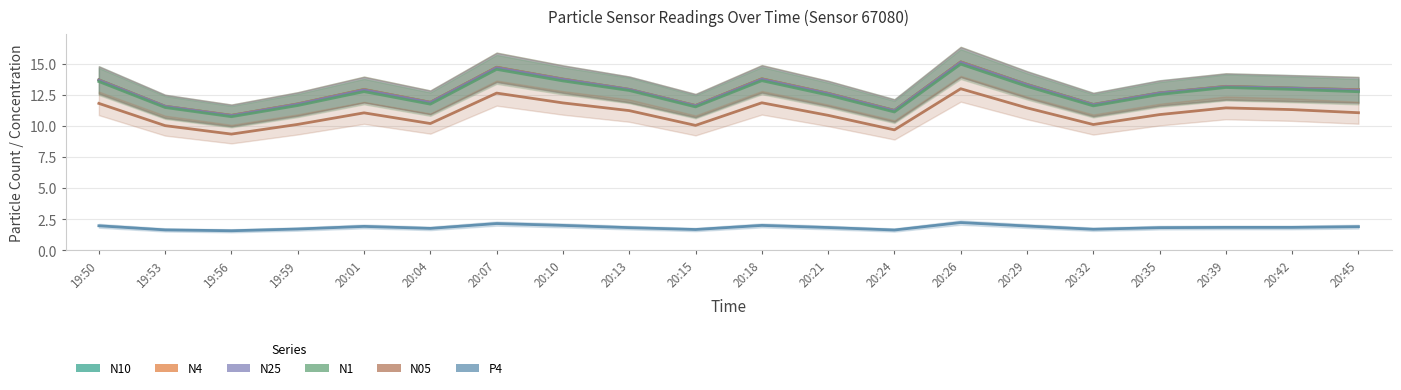

What is the label of the 7th point from the right?

20:26